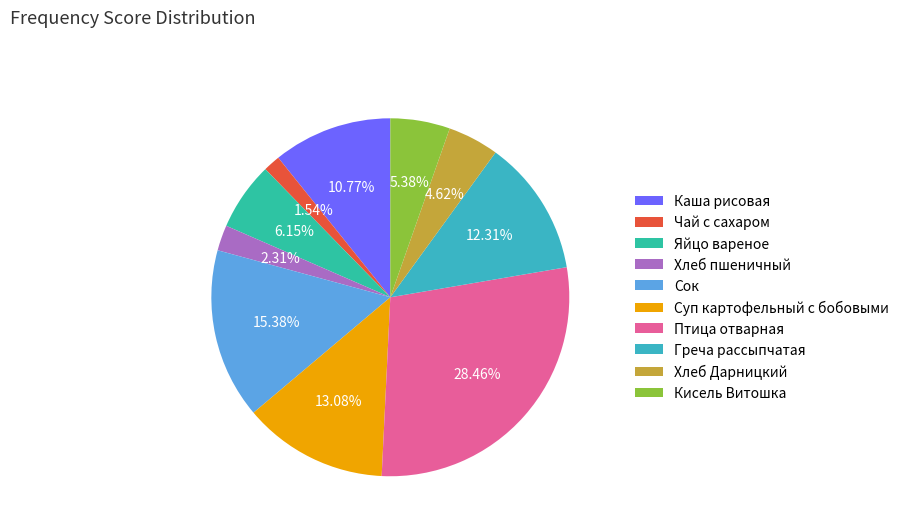

To the nearest percent, what percentage of the pie is Яйцо вареное?

6%